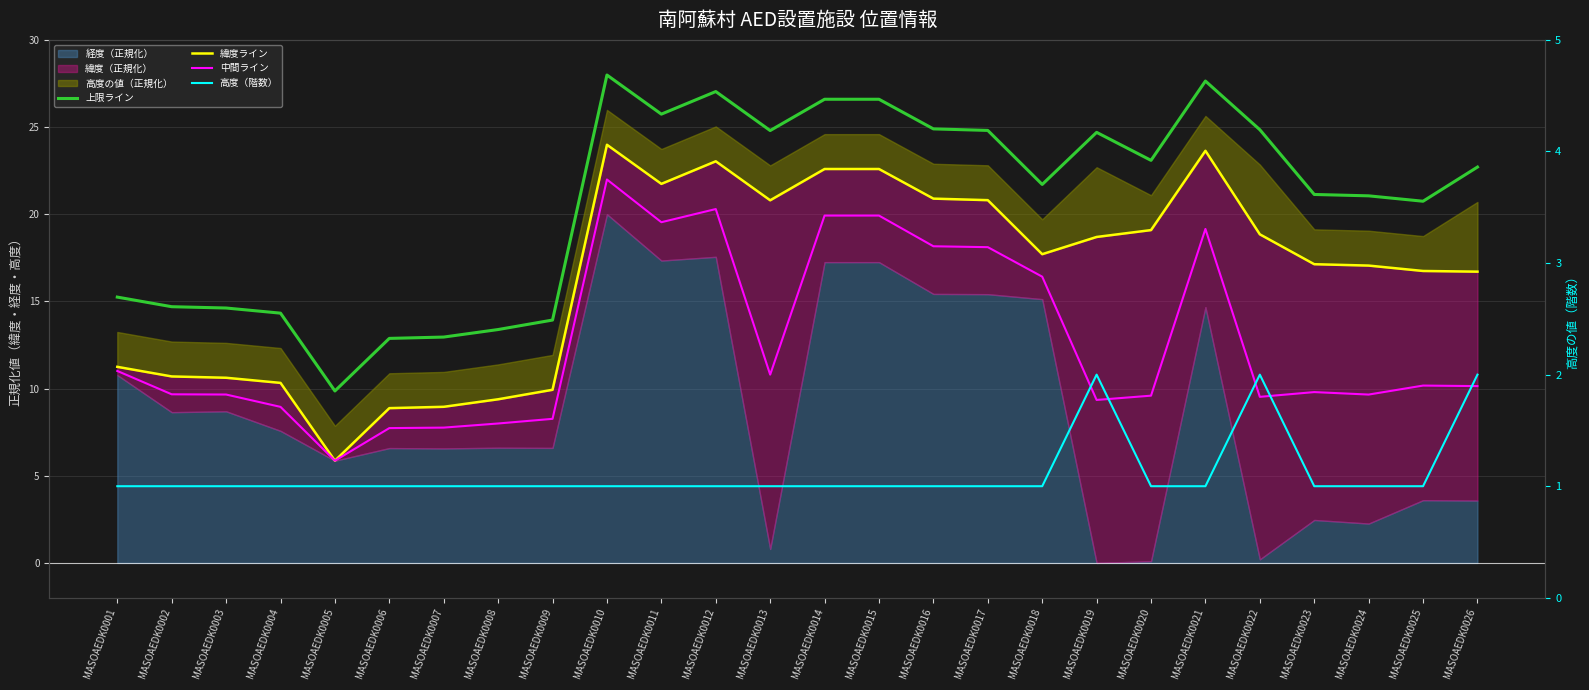

At MASOAEDK0024, list the series in order from smallest to largest.

高度（階数）, 中間ライン, 緯度ライン, 上限ライン